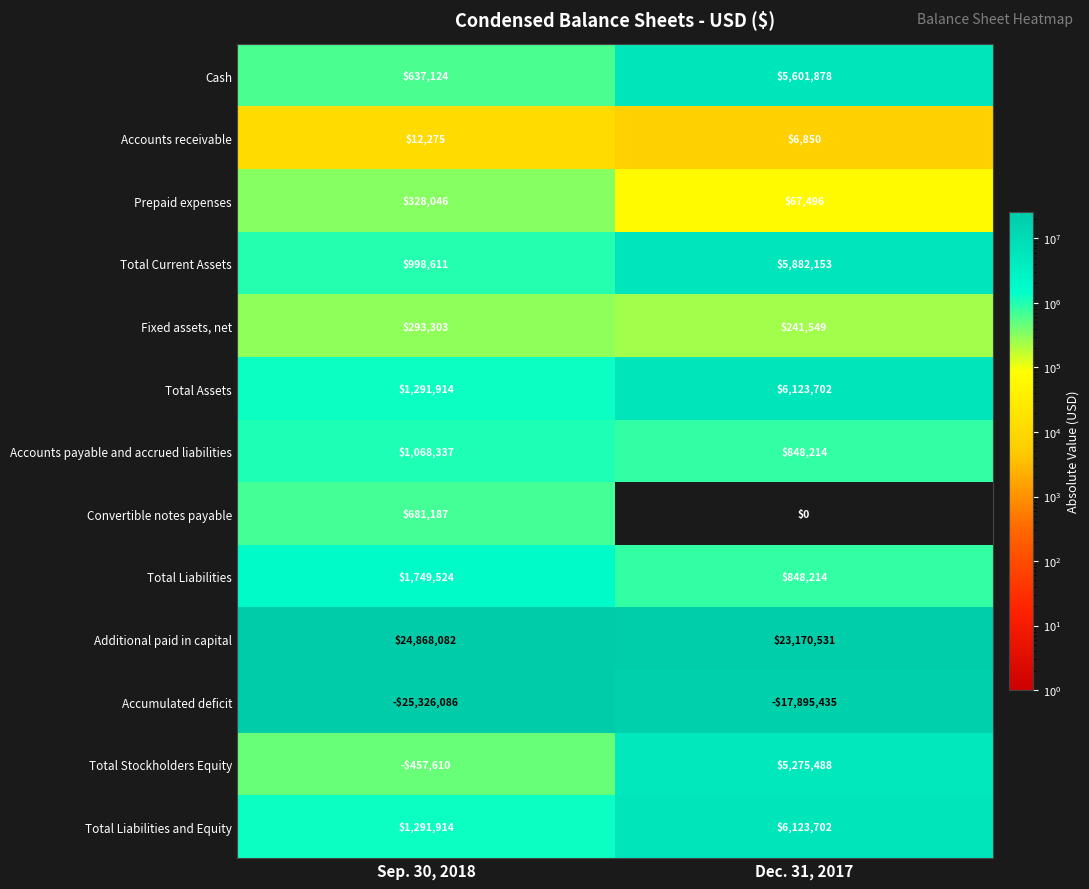

What is the sum of all Cash values?

6239002